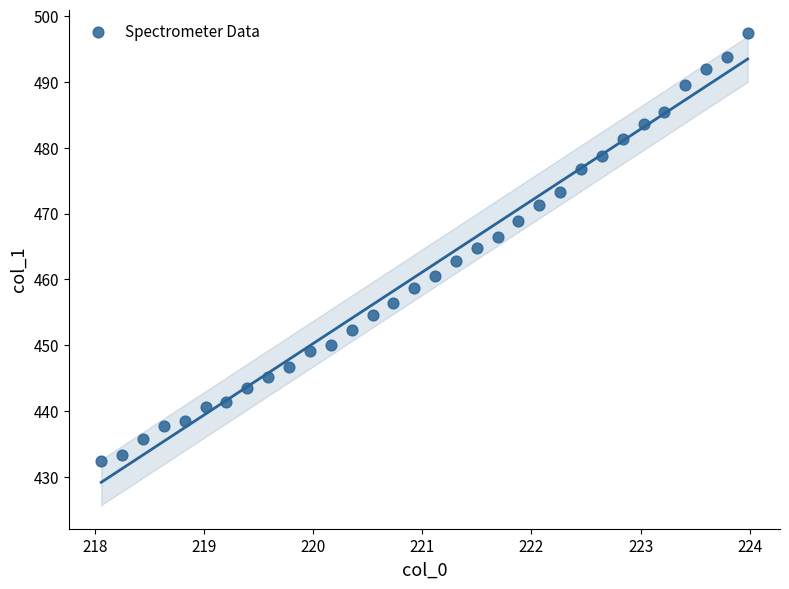

What is the range of X values (max minus min)?

5.9